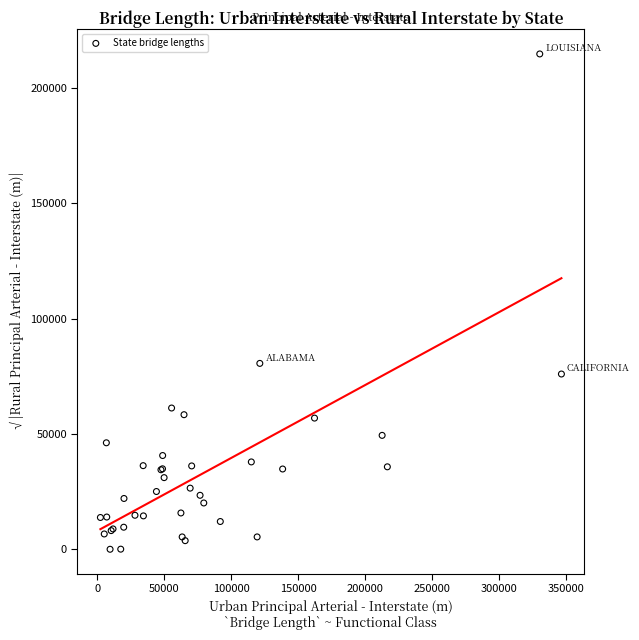

What Y value in the scatter plot is closest to 107378?

80591.6